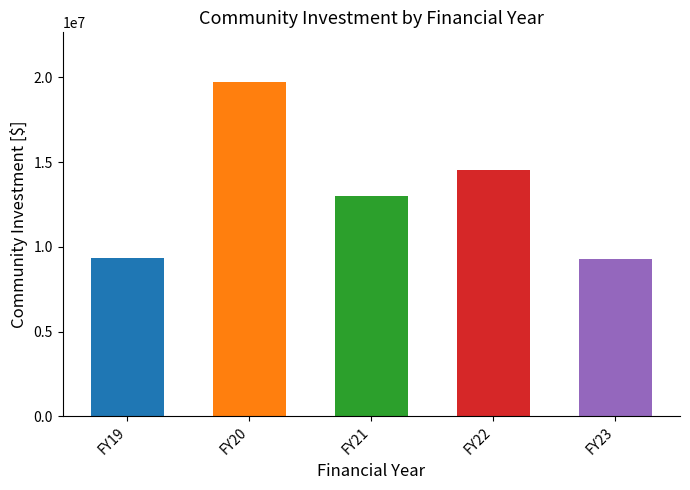

What is the change in value from FY19 to FY23?

-98923.0